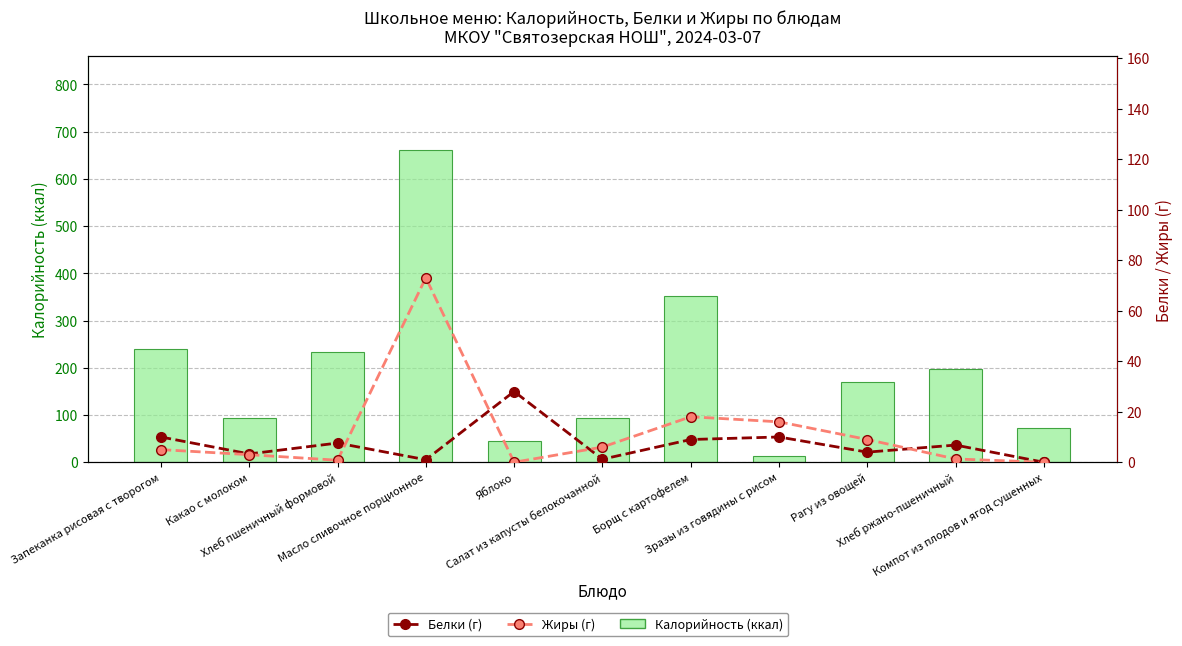

What is the spread (max minus min) of values at Компот из плодов и ягод сушенных?

72.0